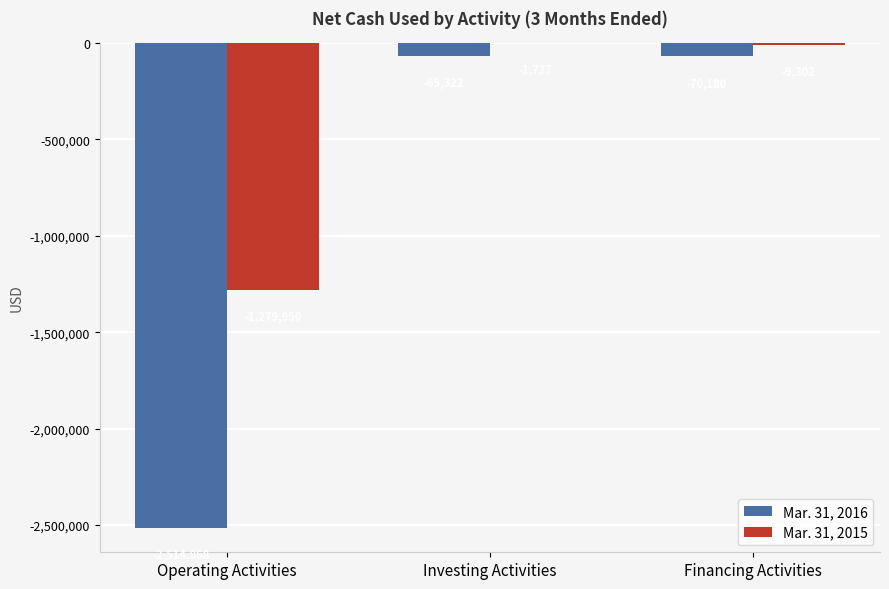

What value does the Mar. 31, 2016 series have at Investing Activities, to the nearest 100?

-65300